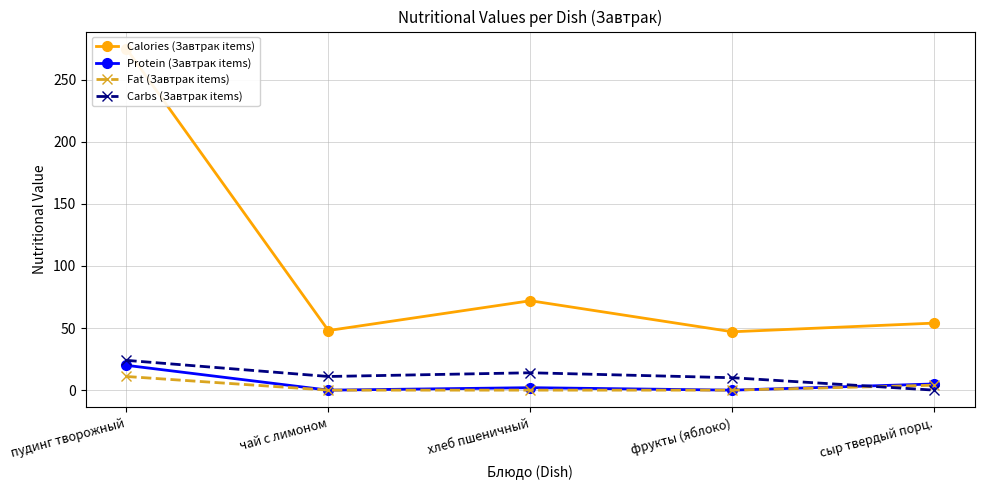

What are all the series names shown in the legend?

Calories (Завтрак items), Protein (Завтрак items), Fat (Завтрак items), Carbs (Завтрак items)